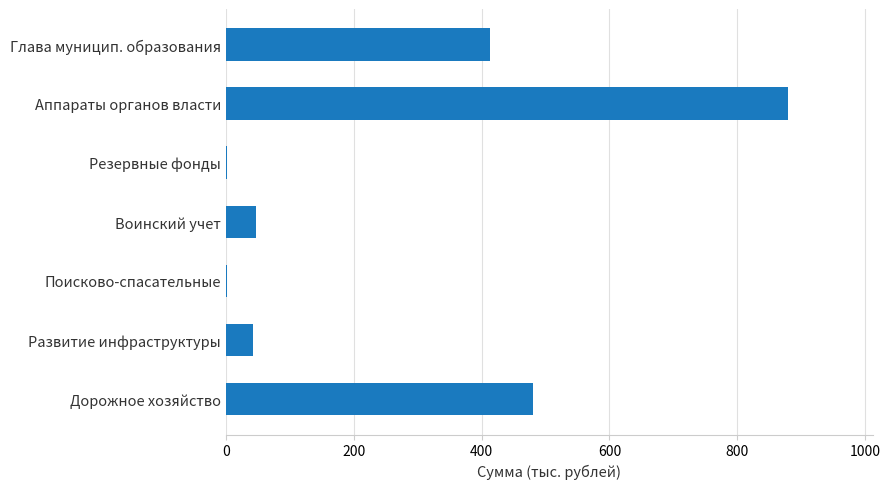

At which category does the chart reach its peak across all series?

Аппараты органов власти